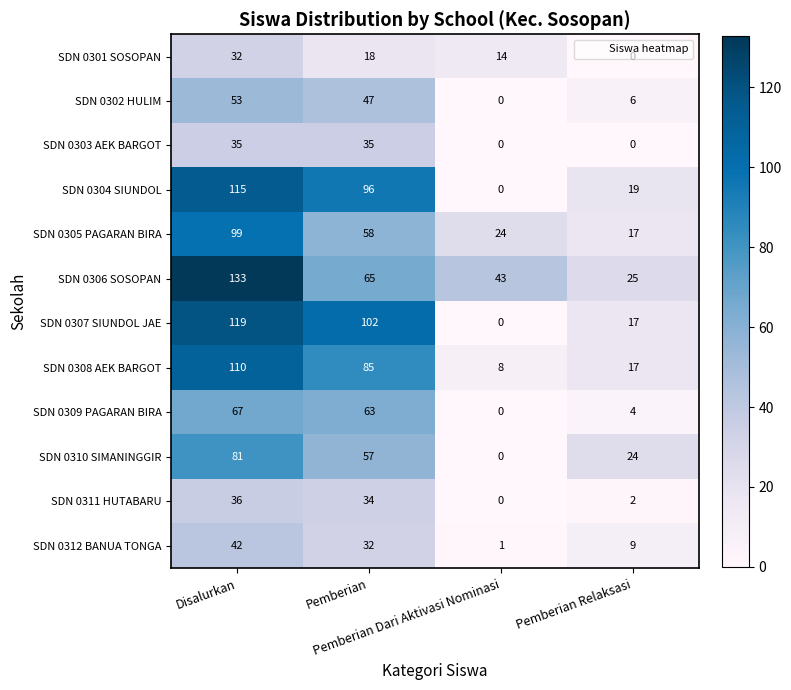

At how many categories does at least one series exceed 4?

4